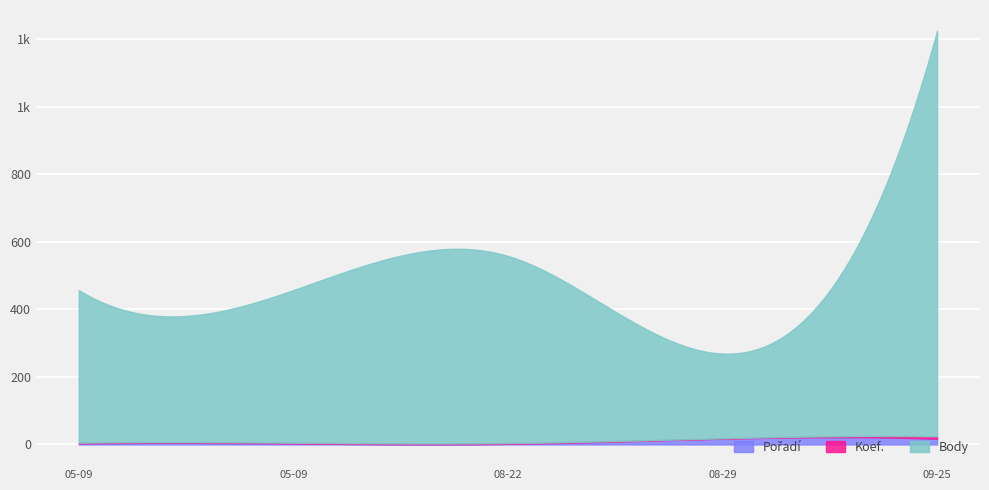

At which label does Pořadí reach its peak?

2015-08-29